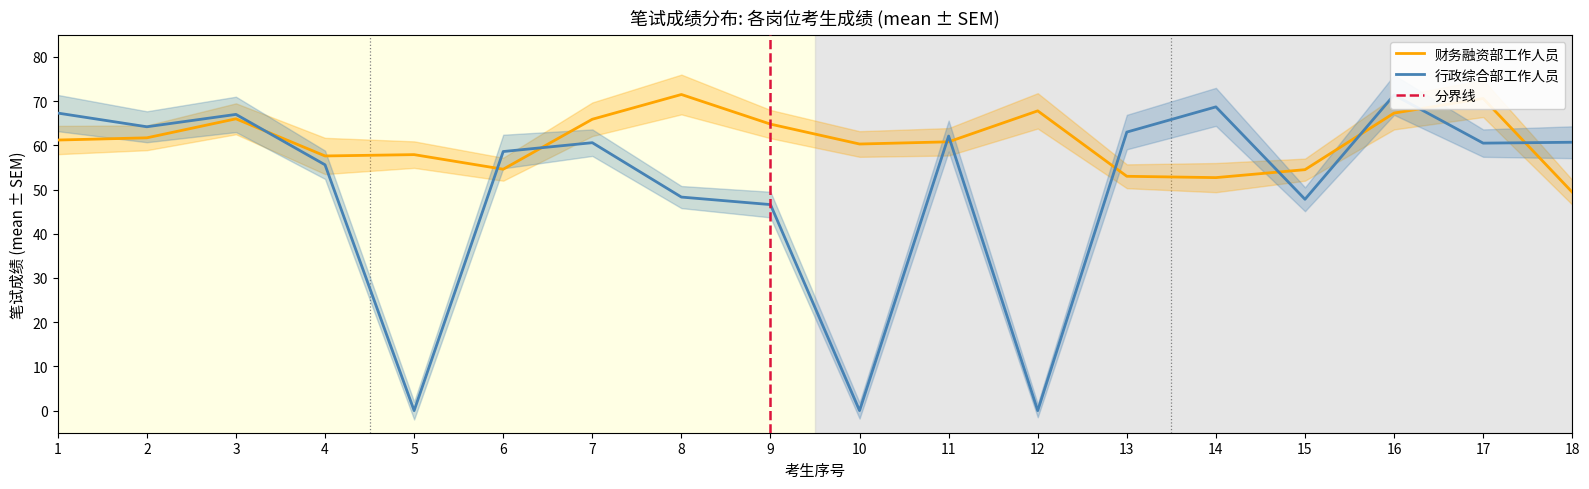

What is the value of the 行政综合部工作人员 point at the 9th from the left?

46.6